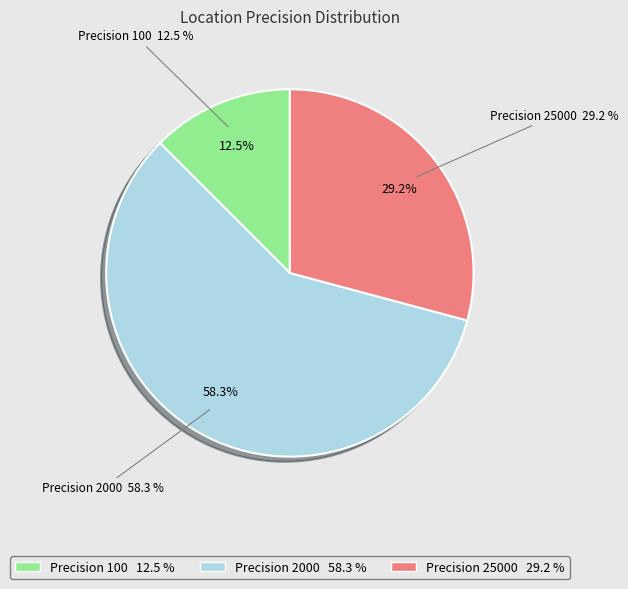

Which slice is the smallest?

100